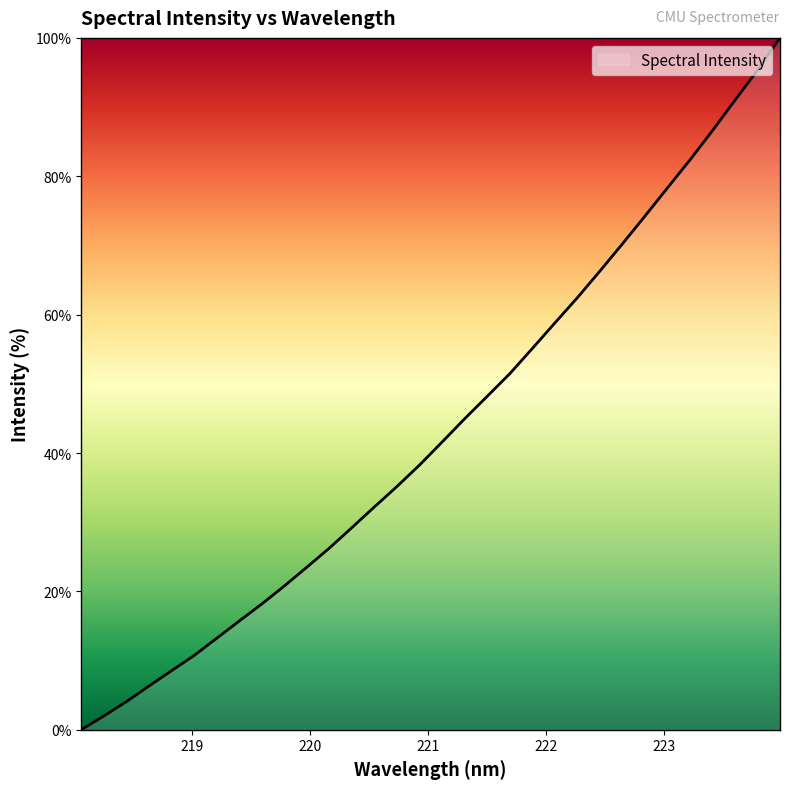

What is the difference between the maximum and minimum values?

100.0